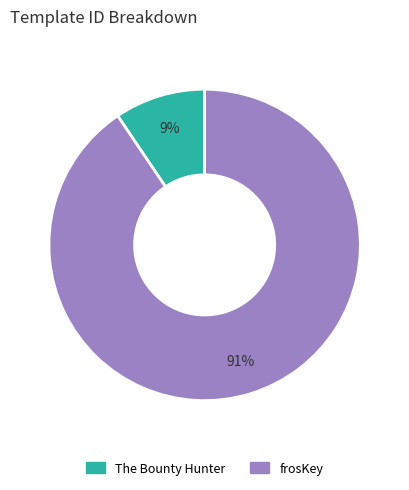

What is the smallest slice in the pie chart?

The Bounty Hunter